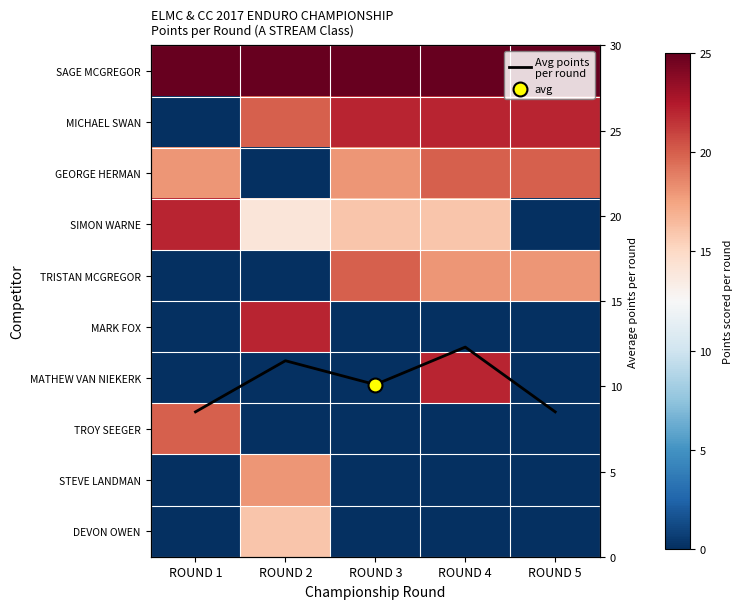

What is the spread (max minus min) of values at ROUND 5?

25.0